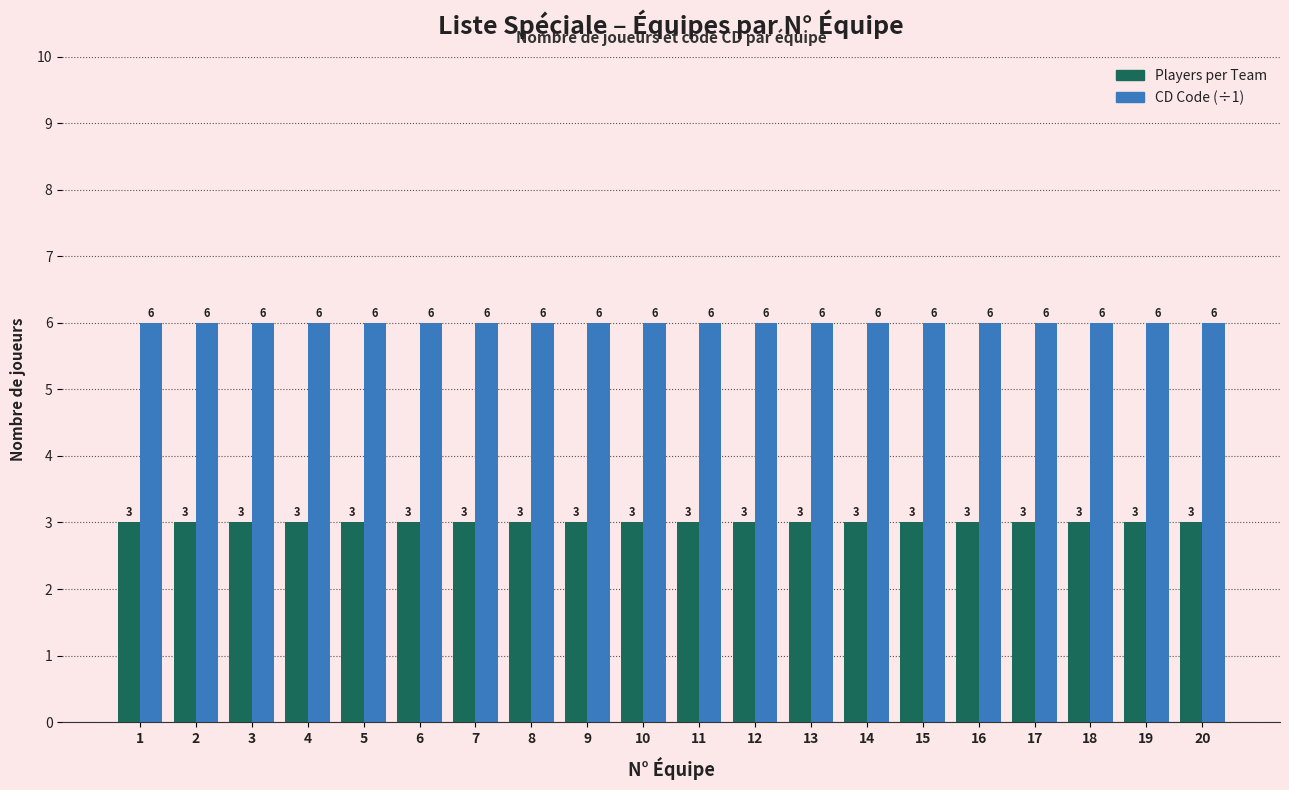

What is the difference between the highest and lowest values at 19?

3